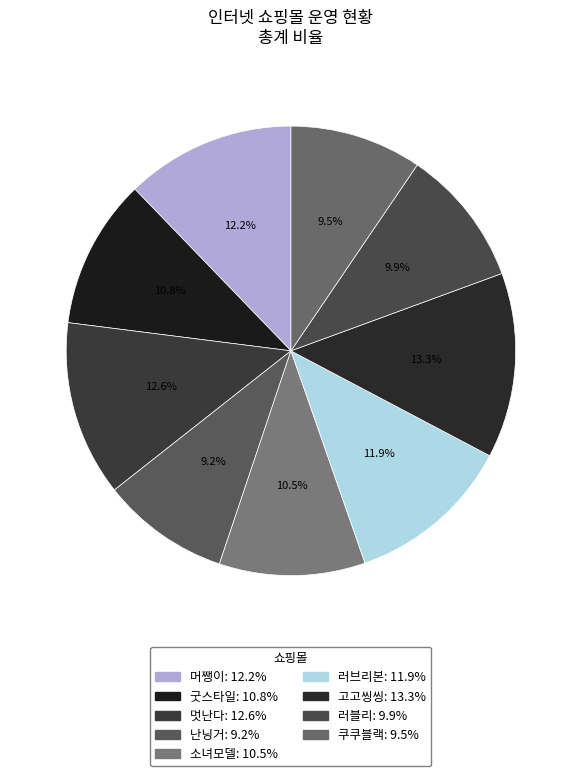

To the nearest percent, what percentage of the pie is 러블리?

10%